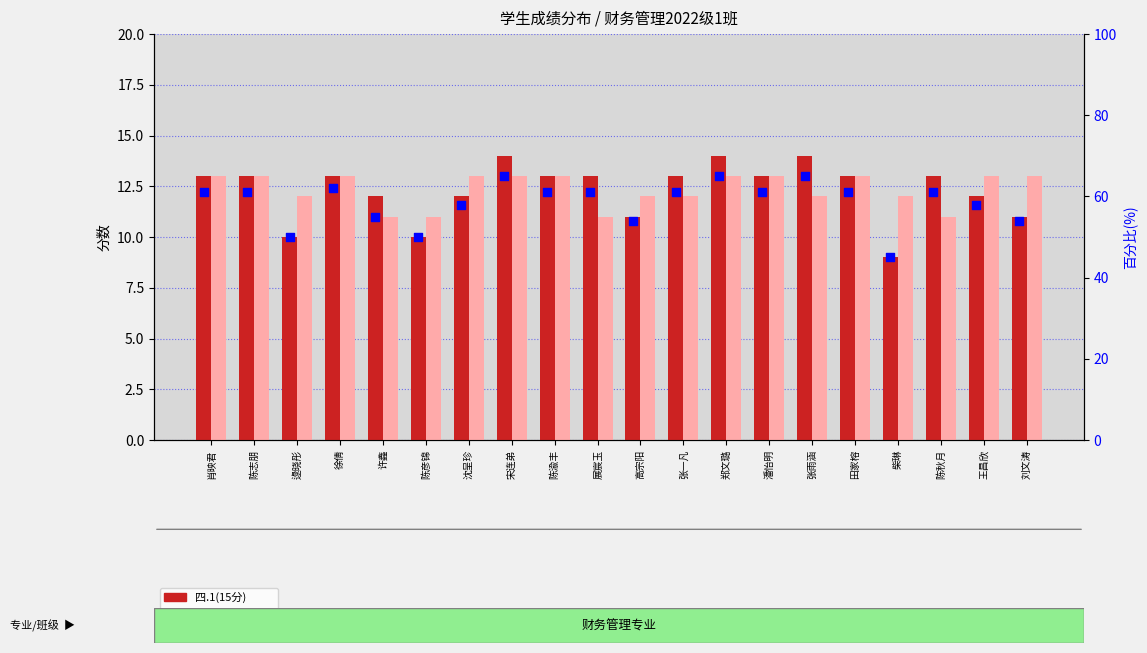

Which series has the largest total across all categories?

percentile rank within the sample